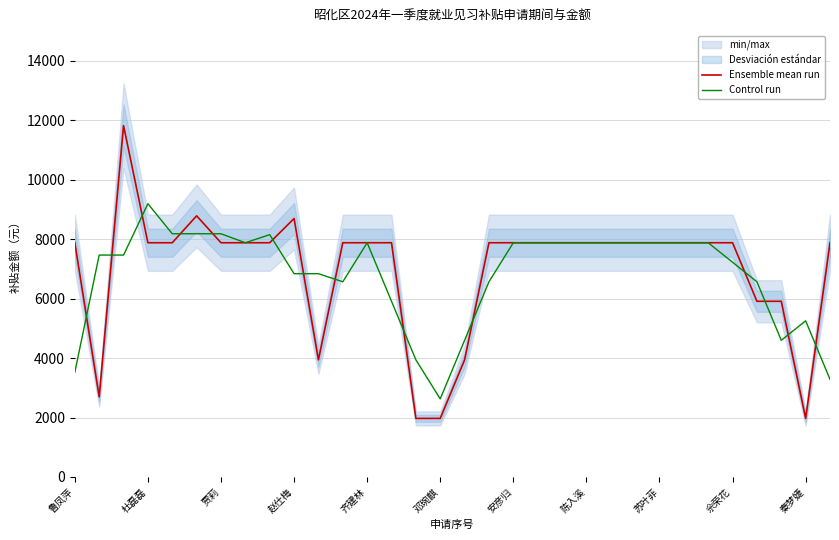

Does the chart display data point markers on the line(s)?

No